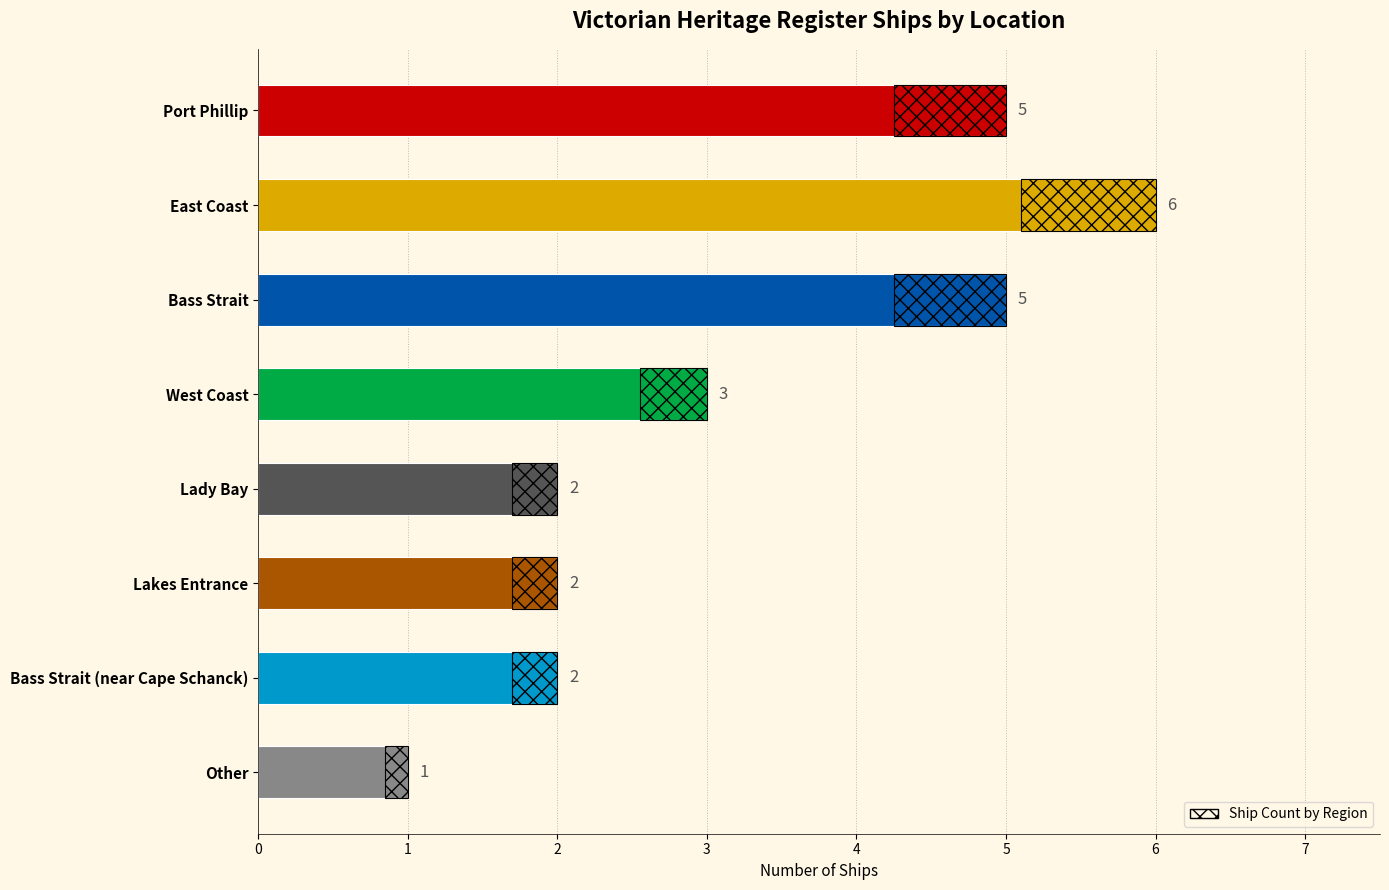

What is the smallest value displayed?

1